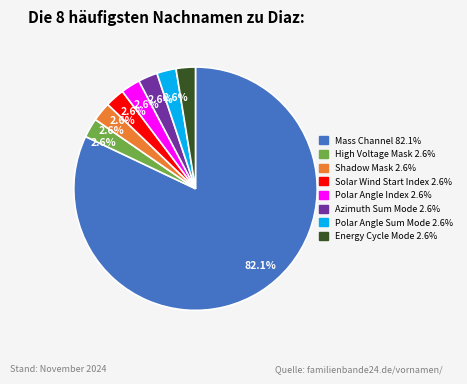

Is there a majority slice in this chart?

Yes